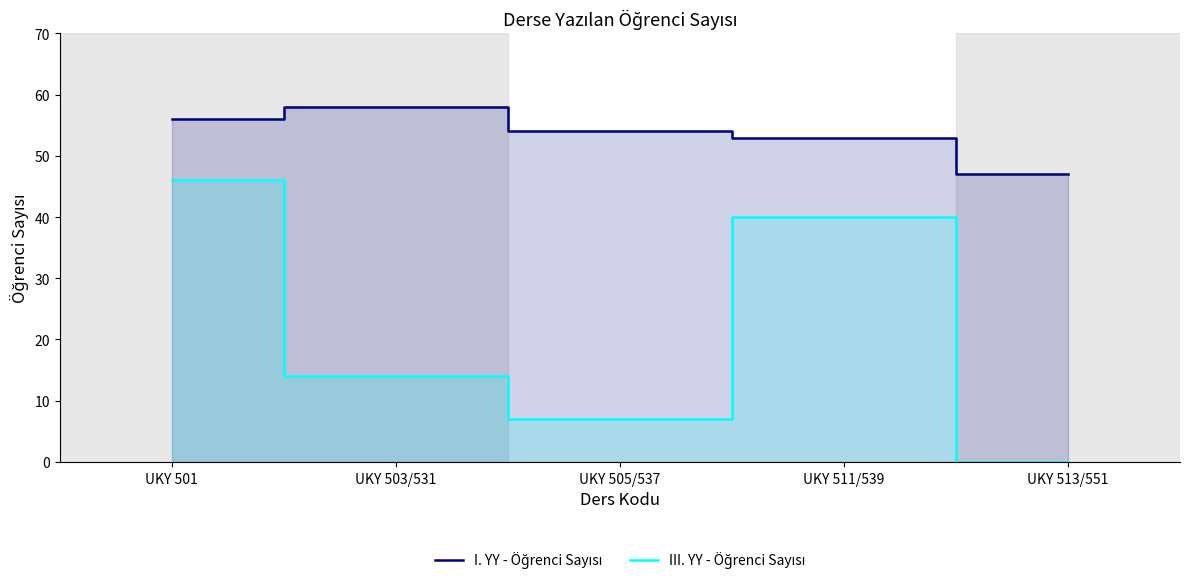

Between UKY 513/551 and UKY 503/531, which is larger?

UKY 503/531